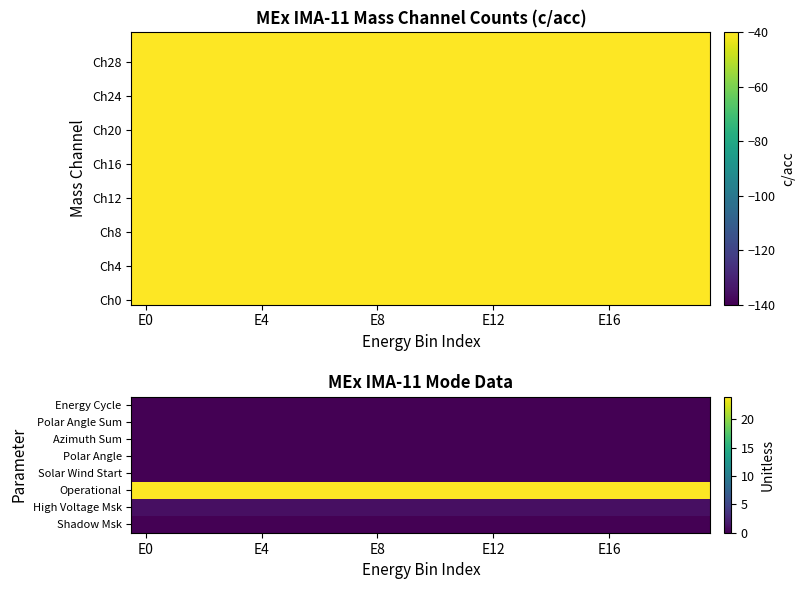

What is the spread (max minus min) of values at 13?

24